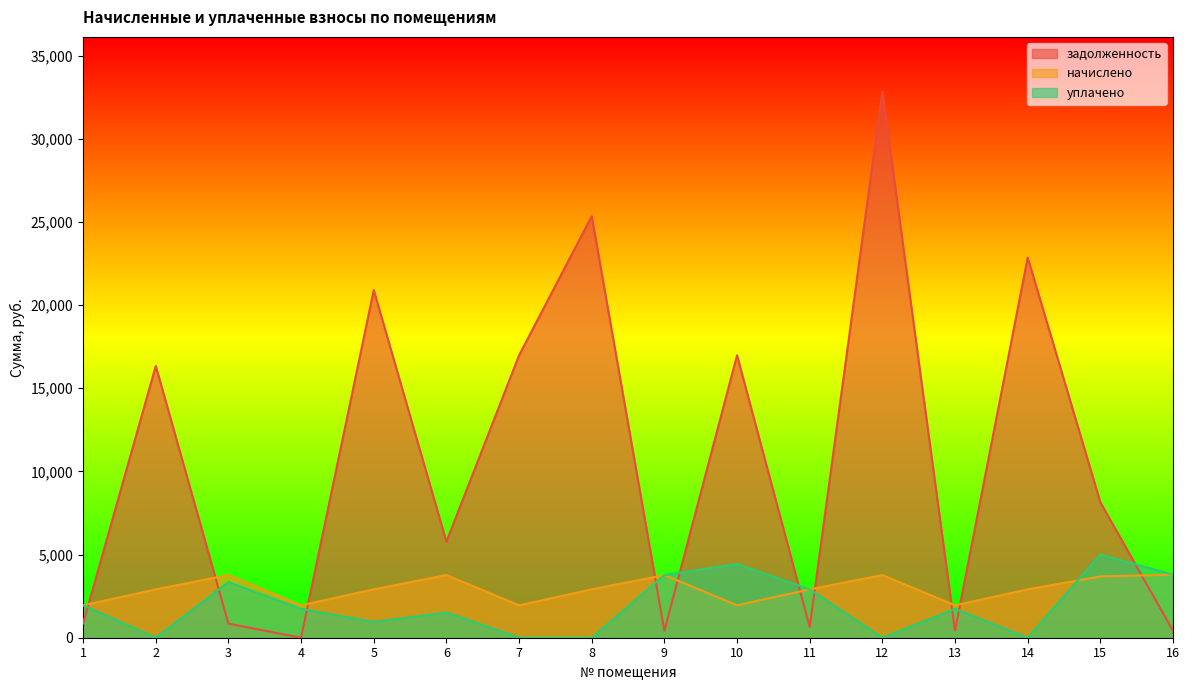

How many values in the уплачено series are below 1731?

7